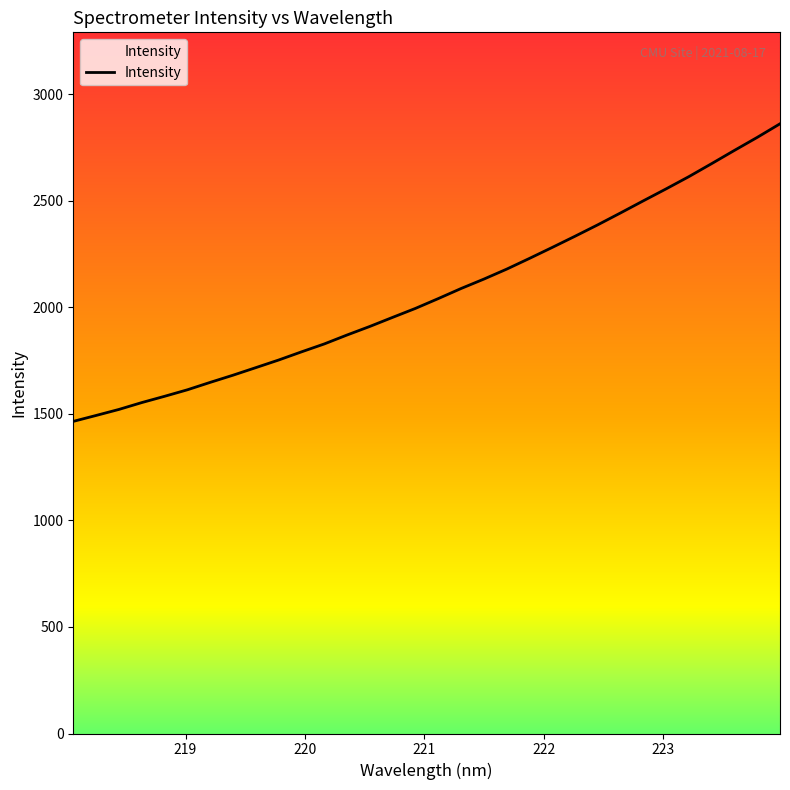

What is the minimum value shown in the chart?

1464.2